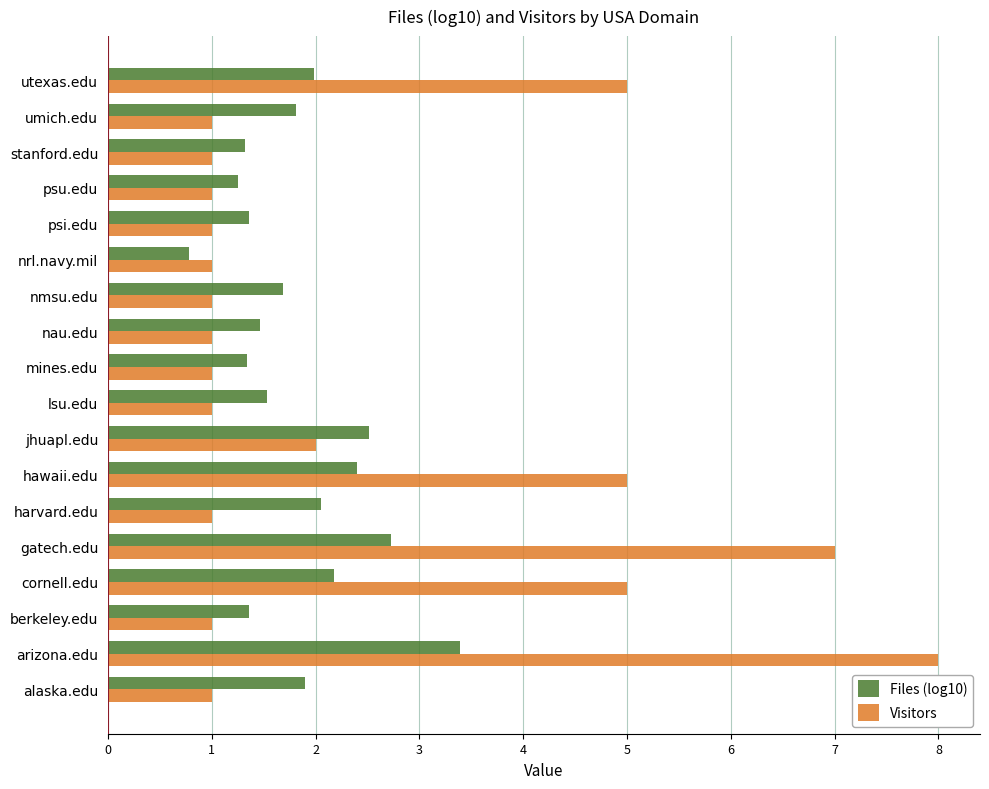

Read the Files (log10) value at nrl.navy.mil.

0.8